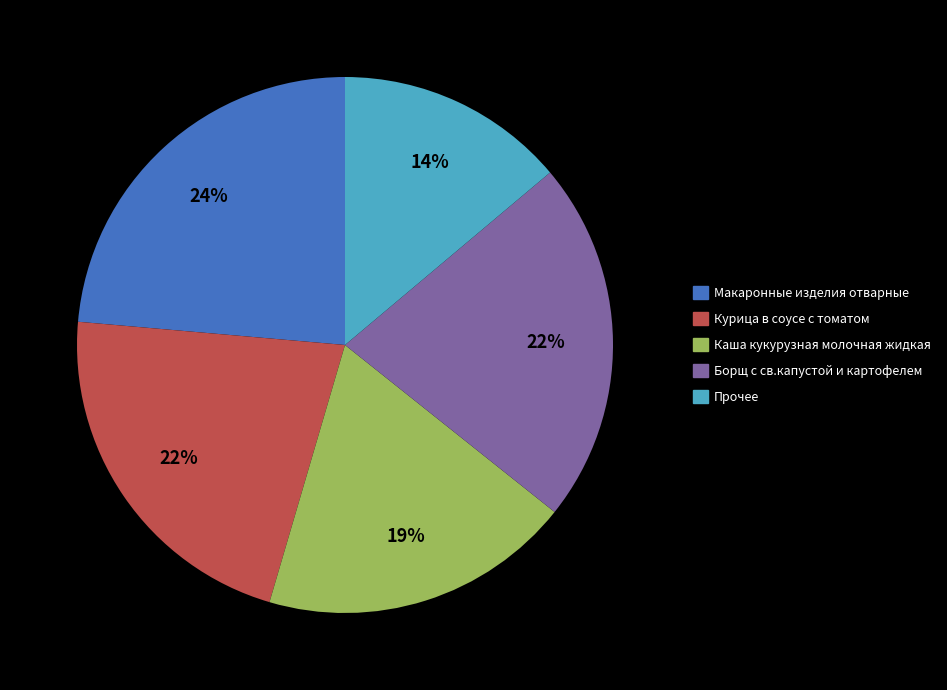

Is there a majority slice in this chart?

No